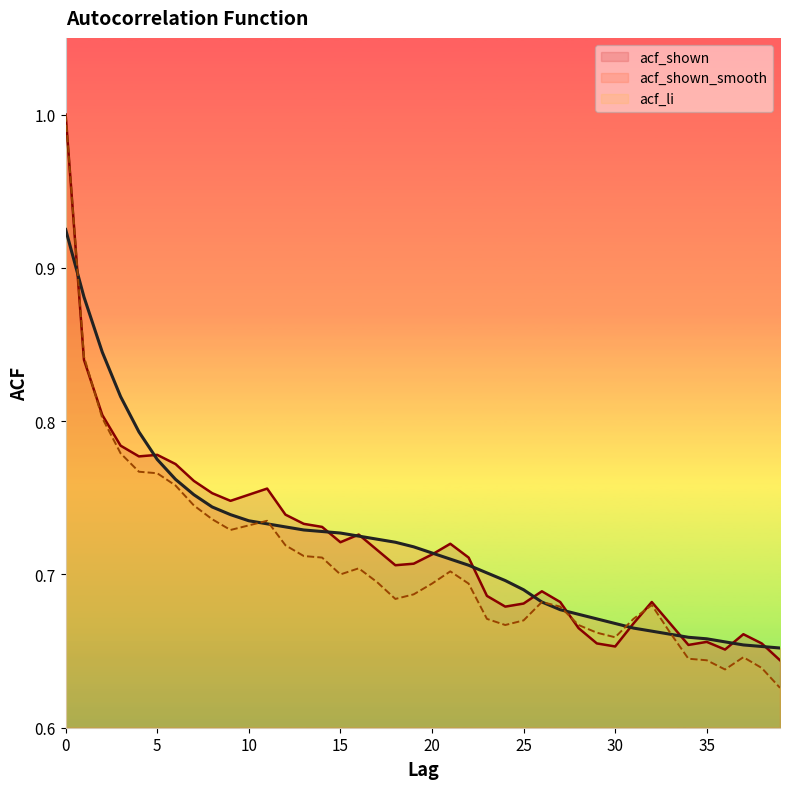

Is it true that acf_shown equals 0.7 at 9?

True